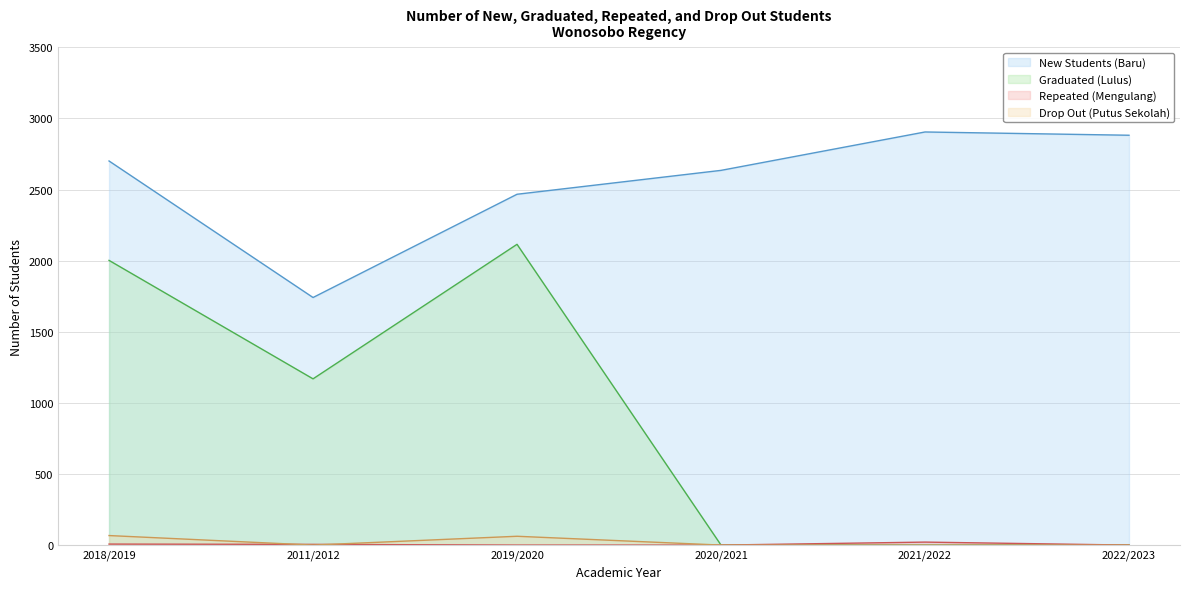

Does the chart have visible grid lines?

Yes